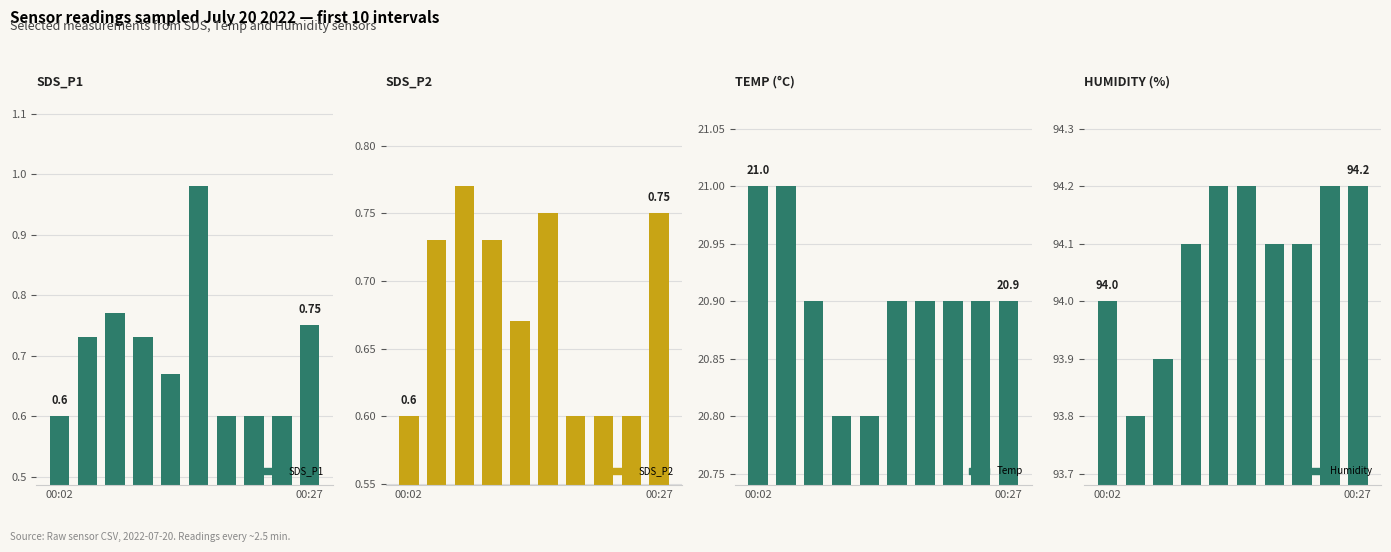

Is the value of SDS_P1 at 00:02 greater than the value of Temp at 3?

No